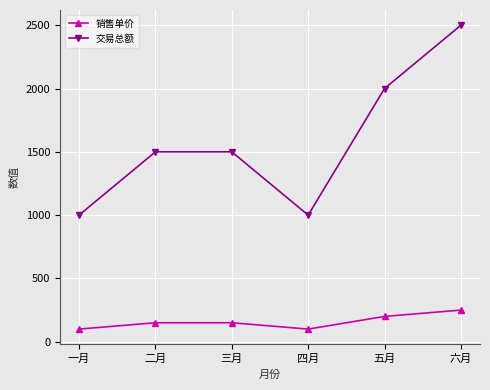

What is the difference between the maximum and minimum values in the 交易总额 series?

1500